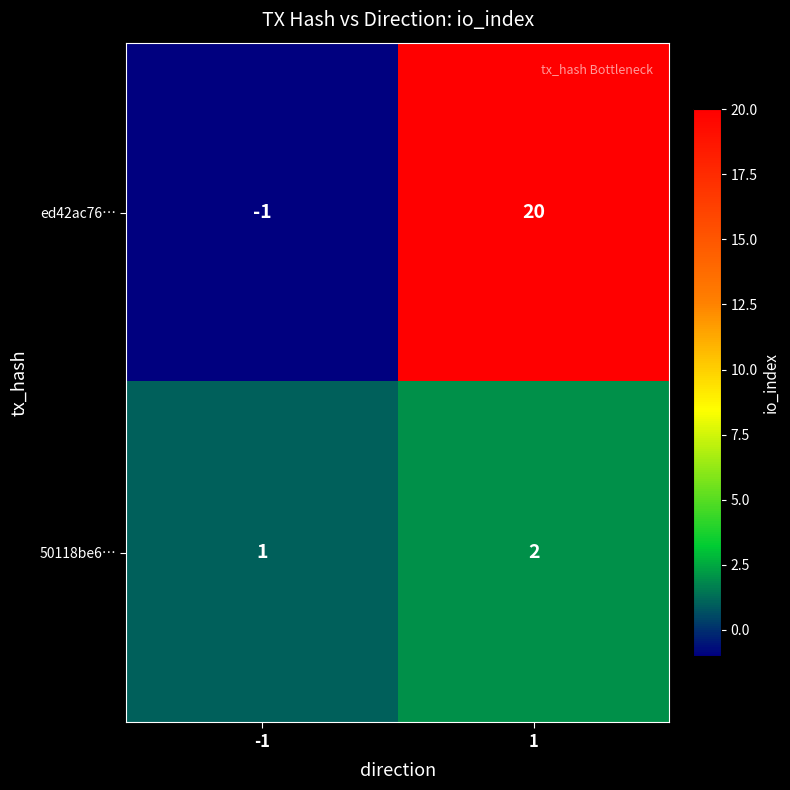

What is the sum of all 50118be6… values?

3